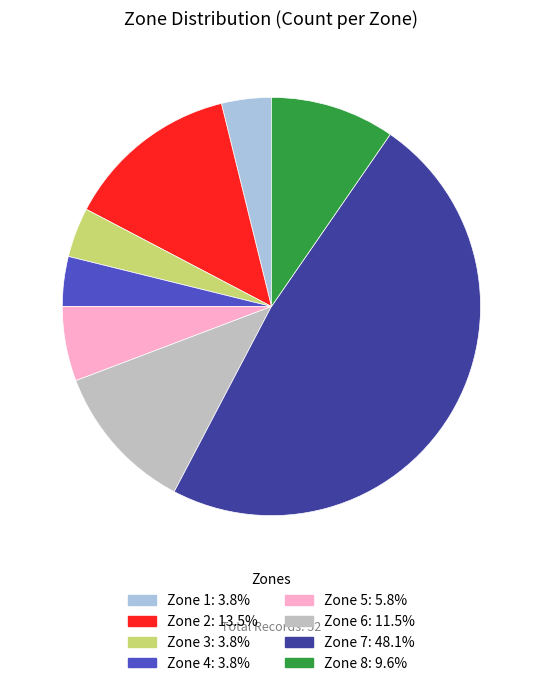

What is the ratio of the value at Zone 7 to the value at Zone 2?

3.6